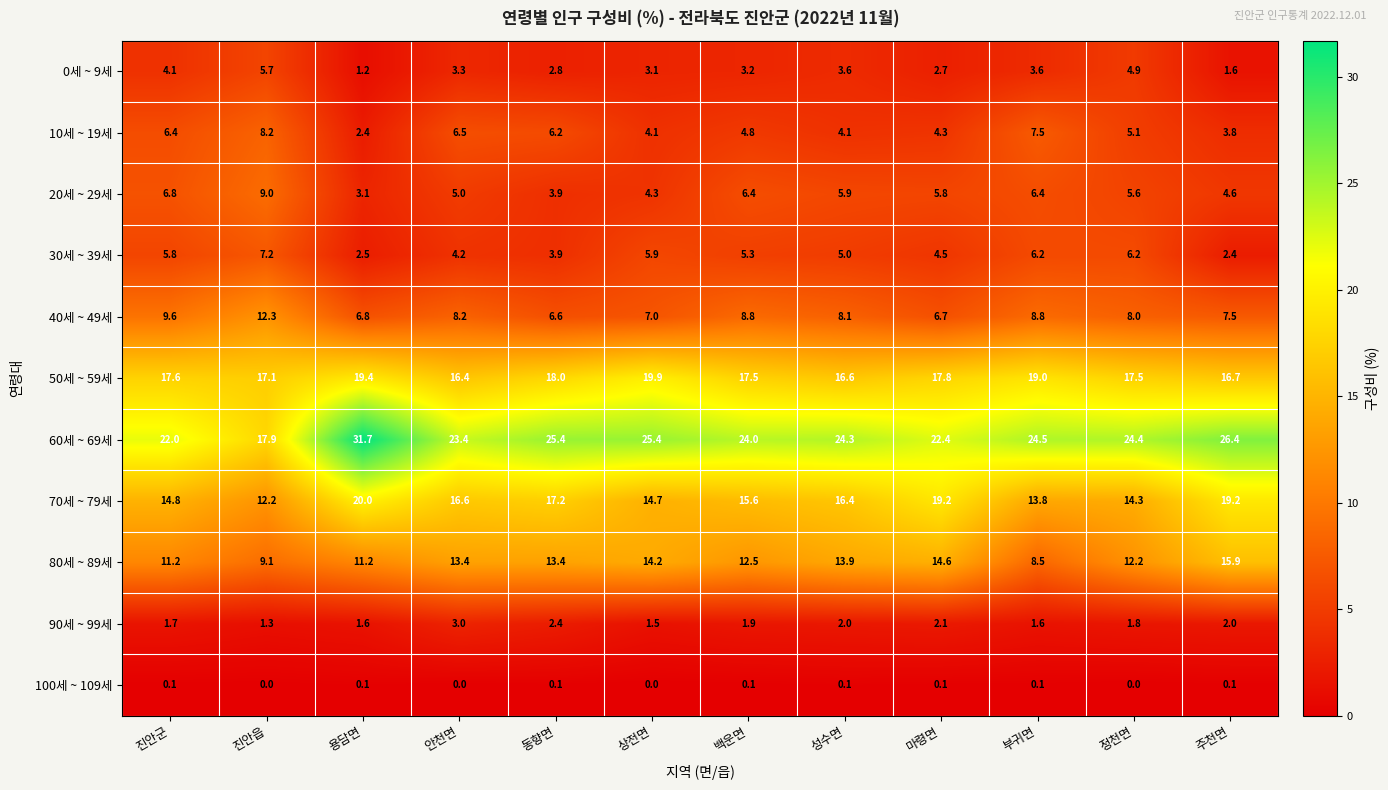

Which series has the largest range (max minus min)?

60세 ~ 69세